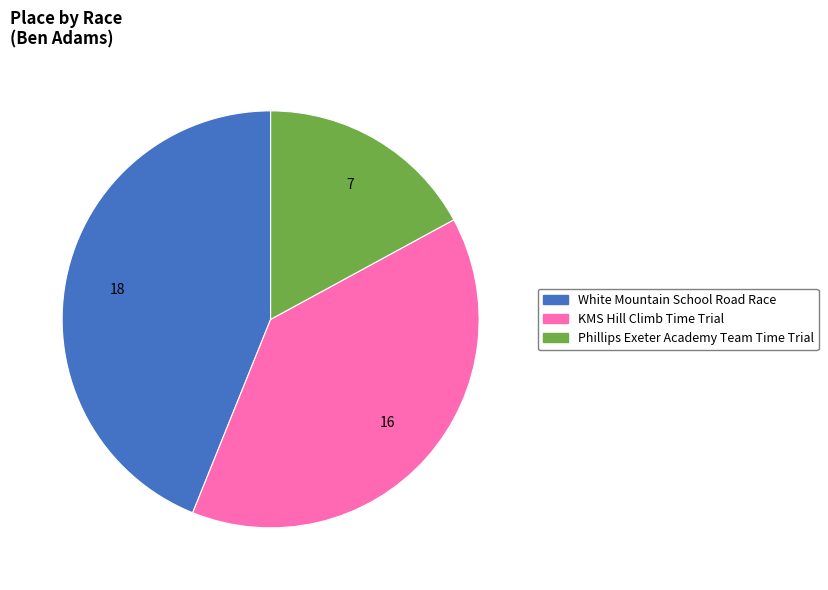

Does Phillips Exeter Academy Team Time Trial account for over 50% of the chart?

No